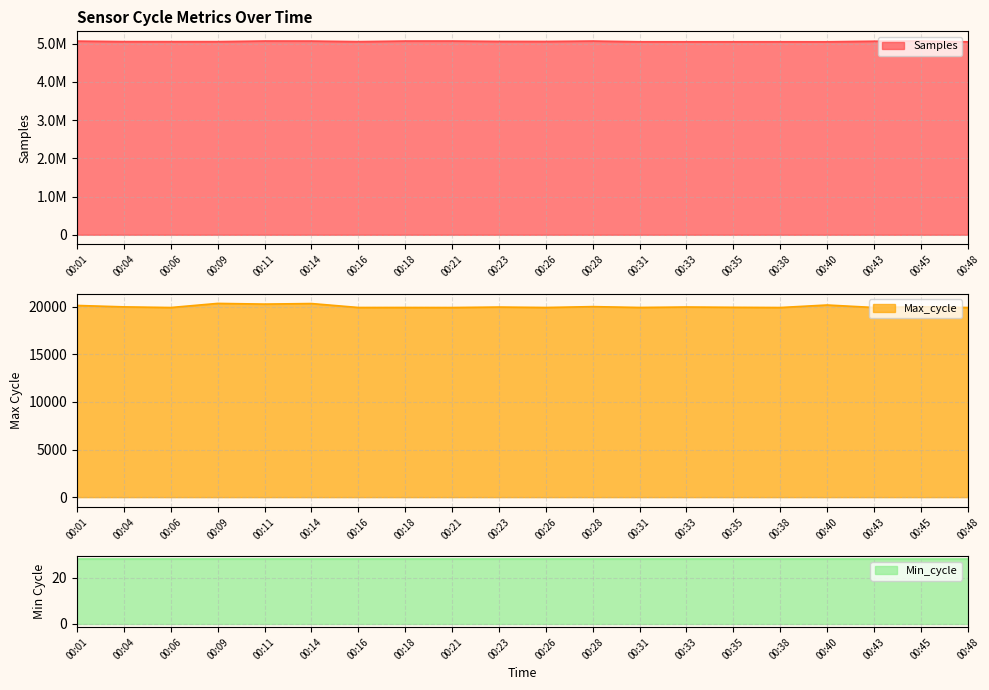

What is the difference between the maximum and minimum values in the Samples series?

20447